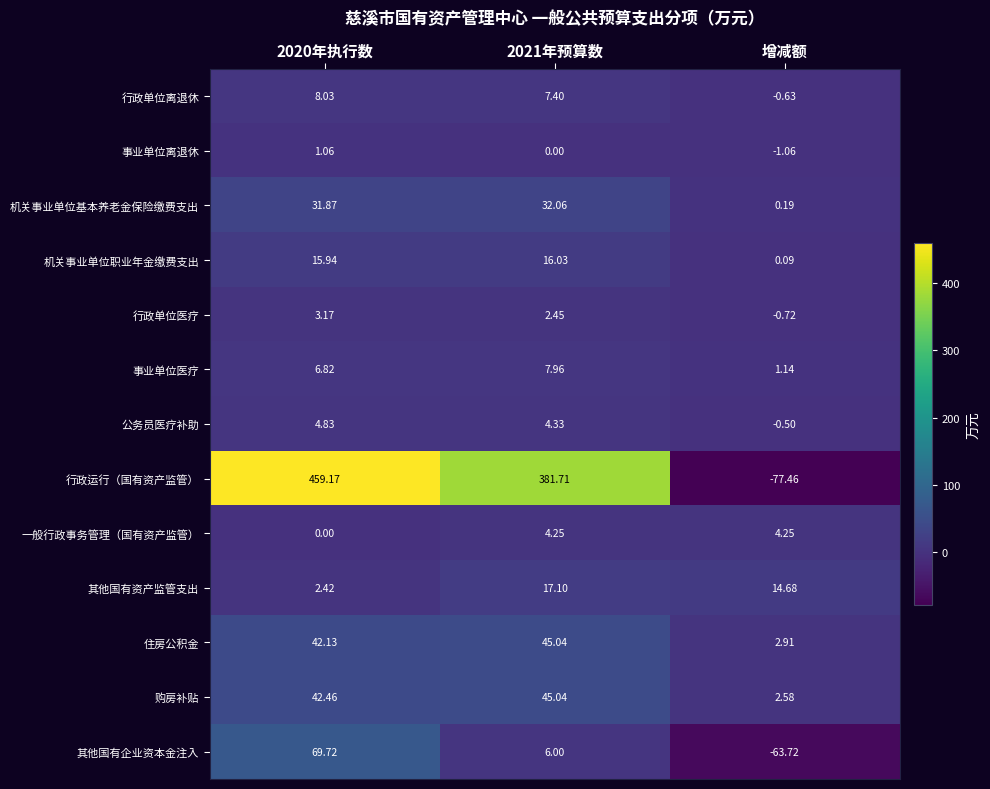

How many data points in 一般行政事务管理（国有资产监管） are above 4?

2